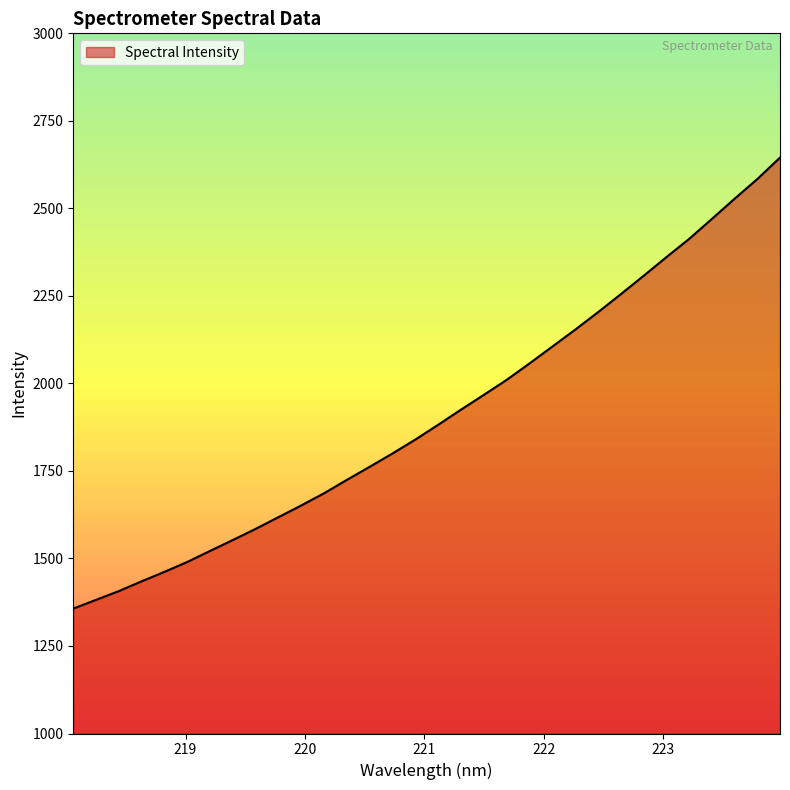

What is the maximum value shown in the chart?

2645.0